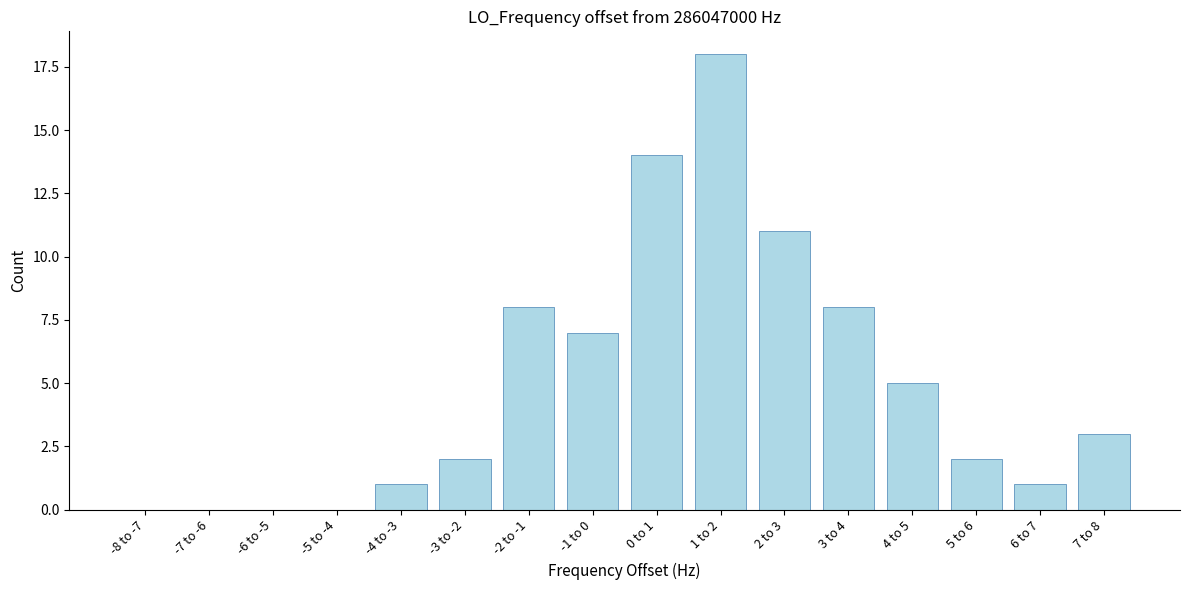

Reading left to right, what are all the values shown in this chart?

-8 to -7=0	-7 to -6=0	-6 to -5=0	-5 to -4=0	-4 to -3=1	-3 to -2=2	-2 to -1=8	-1 to 0=7	0 to 1=14	1 to 2=18	2 to 3=11	3 to 4=8	4 to 5=5	5 to 6=2	6 to 7=1	7 to 8=3